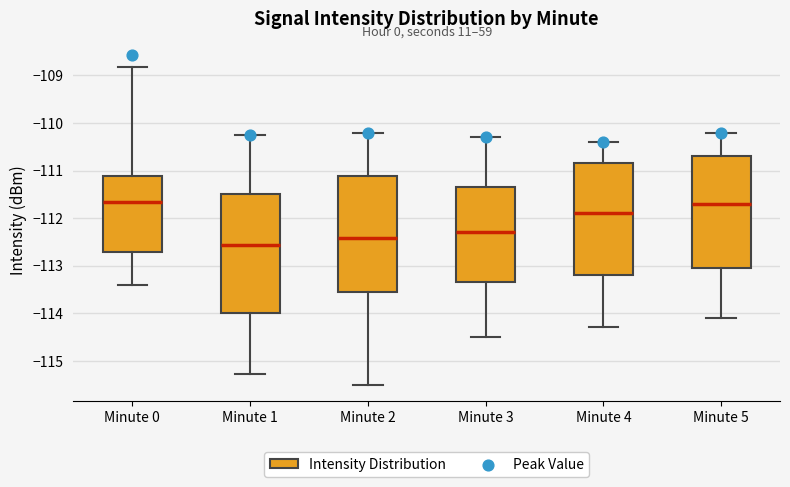

Where is the upper edge of the box for Minute 0 on the y-axis? The values are not printed on the chart, so give them approximately, as read against the axis.

-111.1